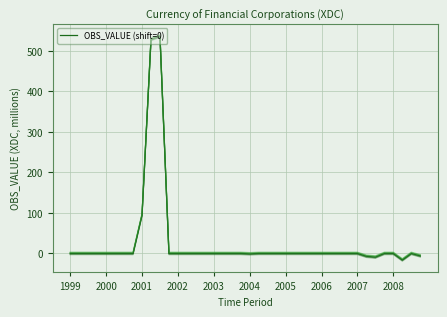

Reading right to left, what are all the values shown in this chart?

-6	0	-16	0	0	-9	-7	0	0	0	0	0	0	0	0	0	0	0	0	-1	0	0	0	0	0	0	0	0	0	536	528	95	0	0	0	0	0	0	0	0